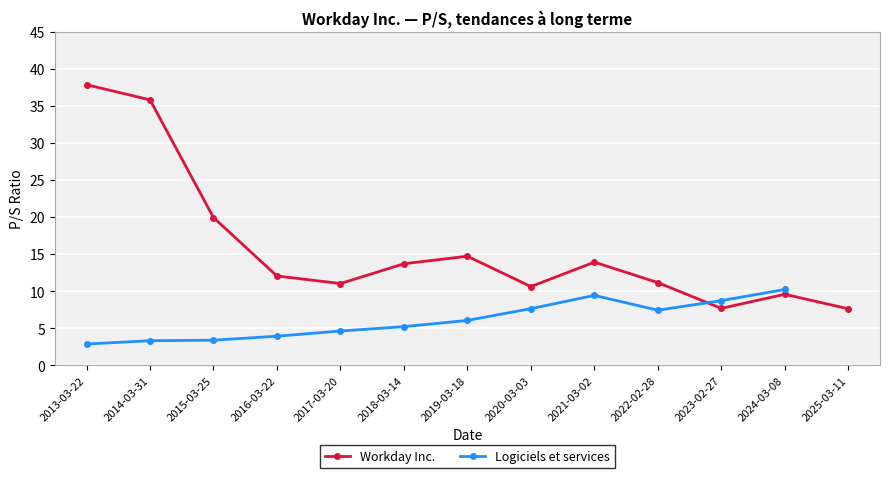

What value does the data have at 2025-03-11?

7.7